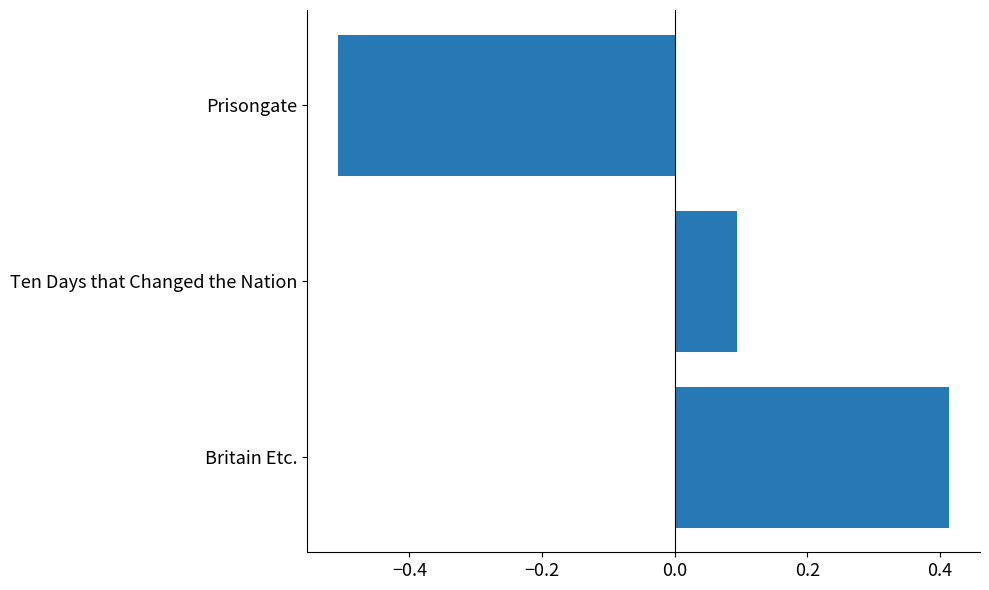

At which label is the value closest to 0?

Ten Days that Changed the Nation